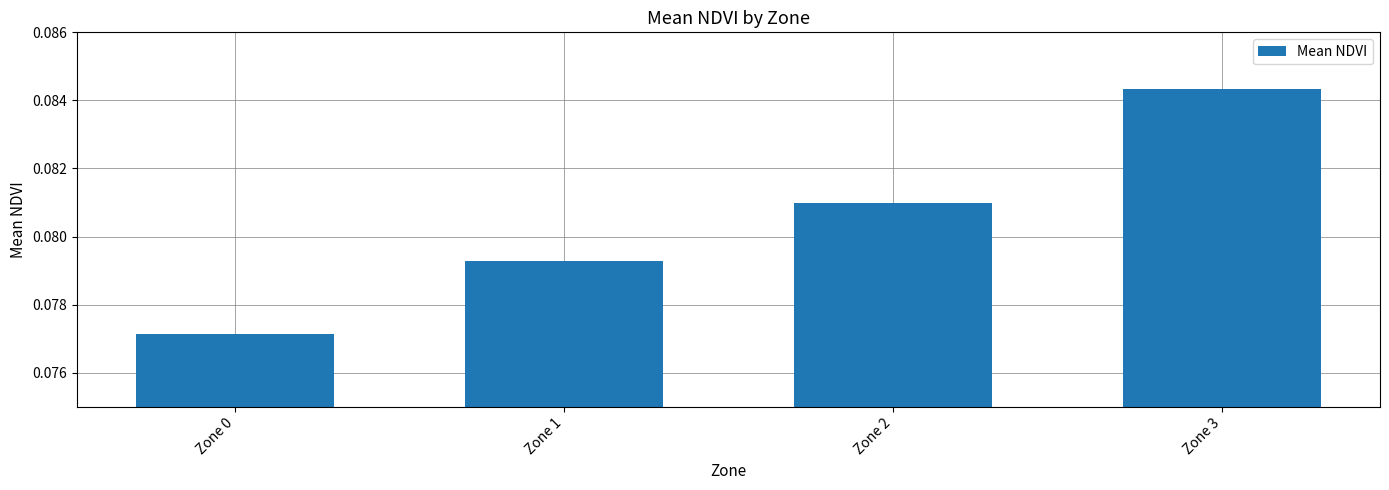

Does the chart contain stacked bars?

No